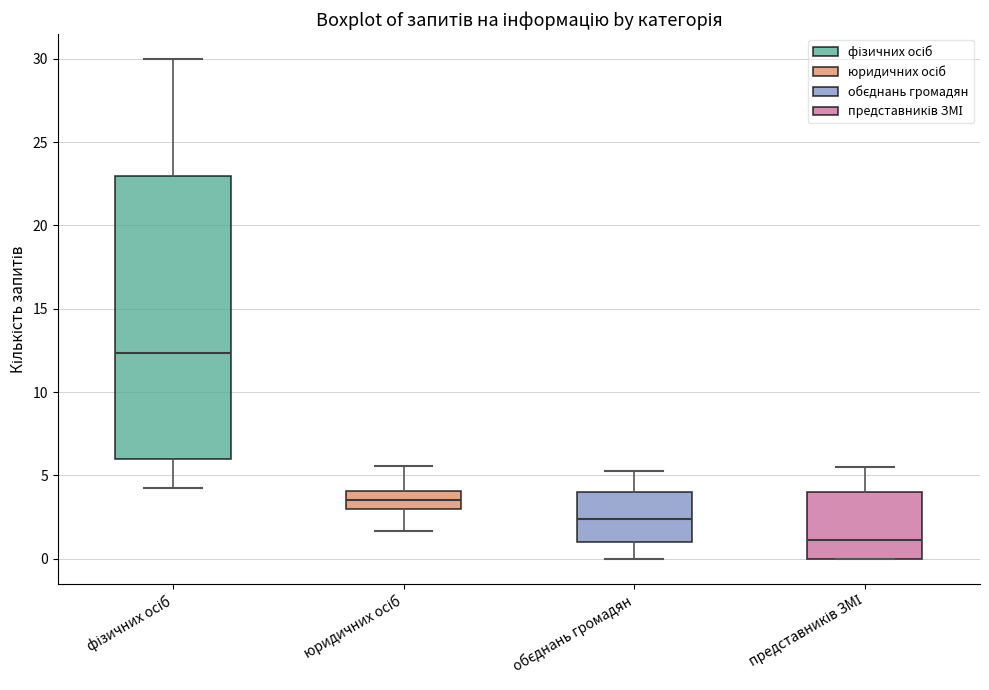

Which box's median line is the highest?

фізичних осіб